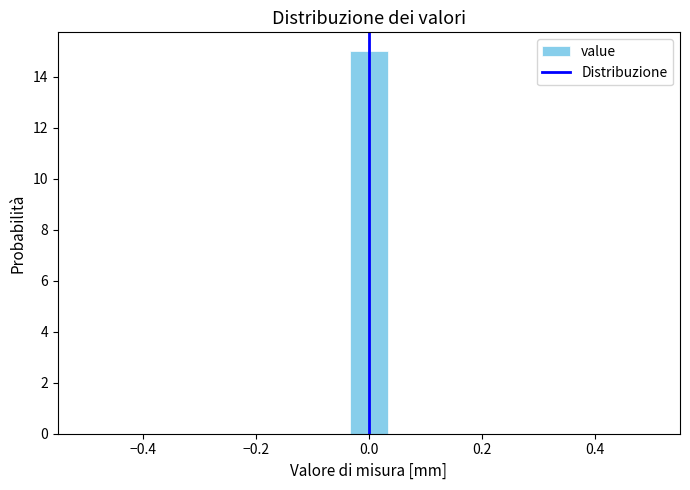

Around what value on the x-axis is the tallest bar? Give the approximate position of its centre, as read against the axis.

0.00